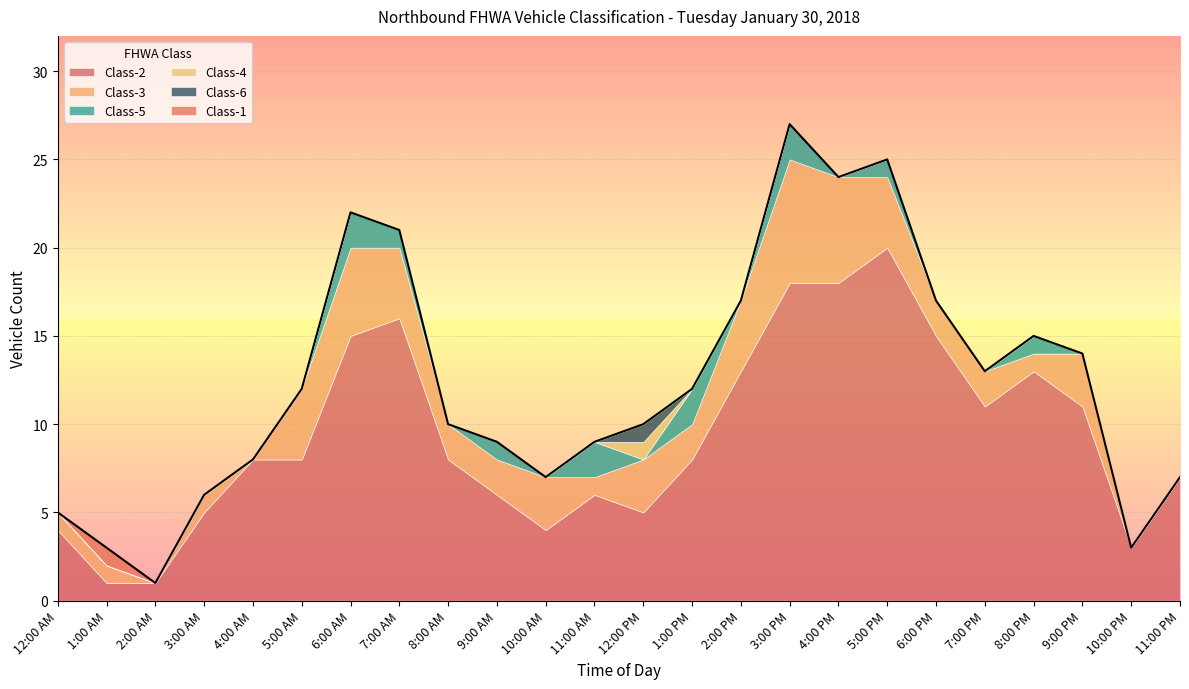

True or false: Class-6 has more than 0 points higher than both neighbors.

True